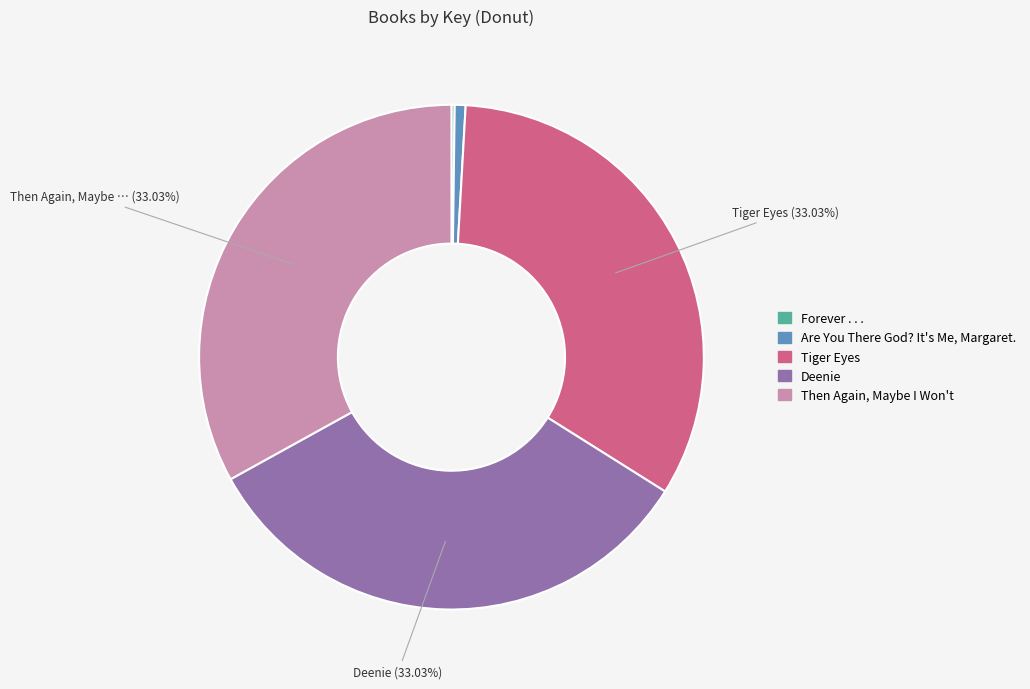

To the nearest percent, what is the difference between the largest and smallest slice percentages?

33%